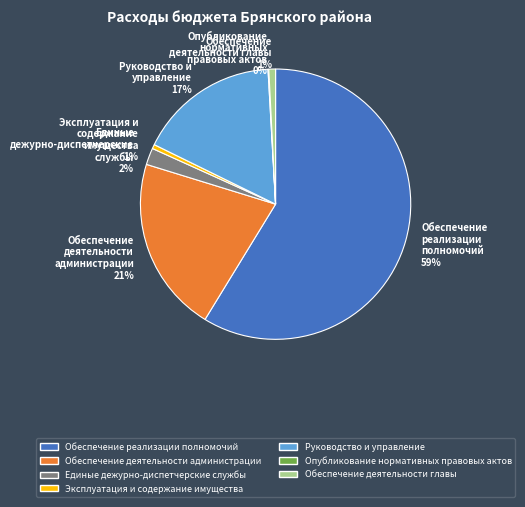

Do Руководство и управление 17% and Обеспечение деятельности администрации 21% together represent more than half of the pie?

No